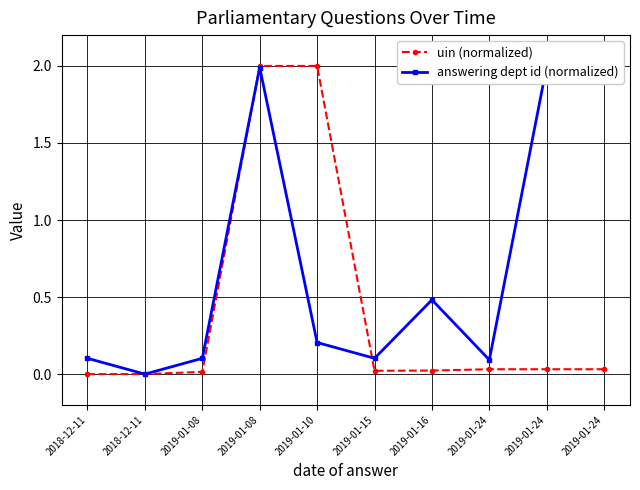

True or false: uin (normalized) has a value of 0.0 at 2019-01-24.

True